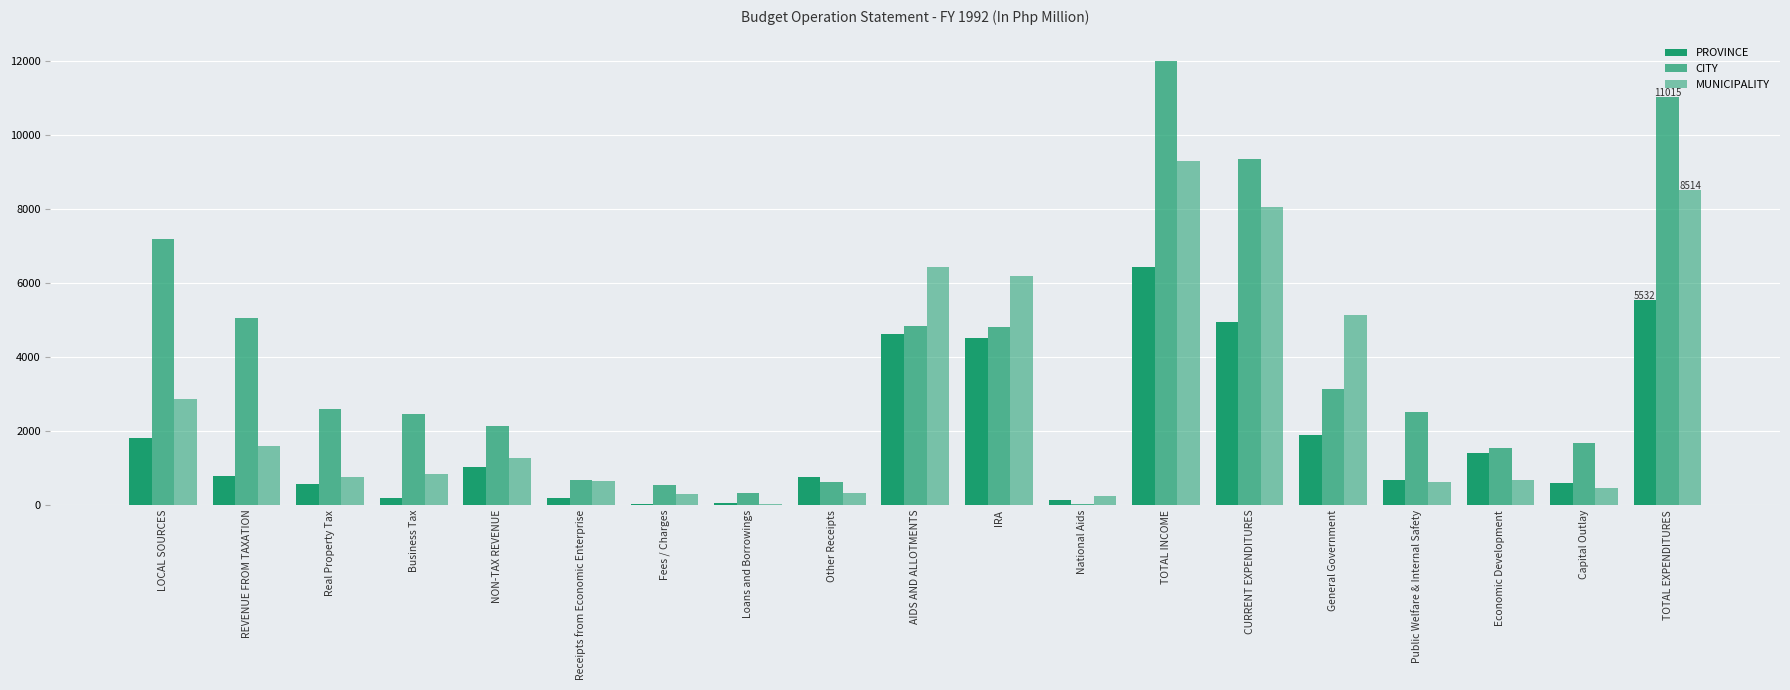

Are the bars horizontal?

No